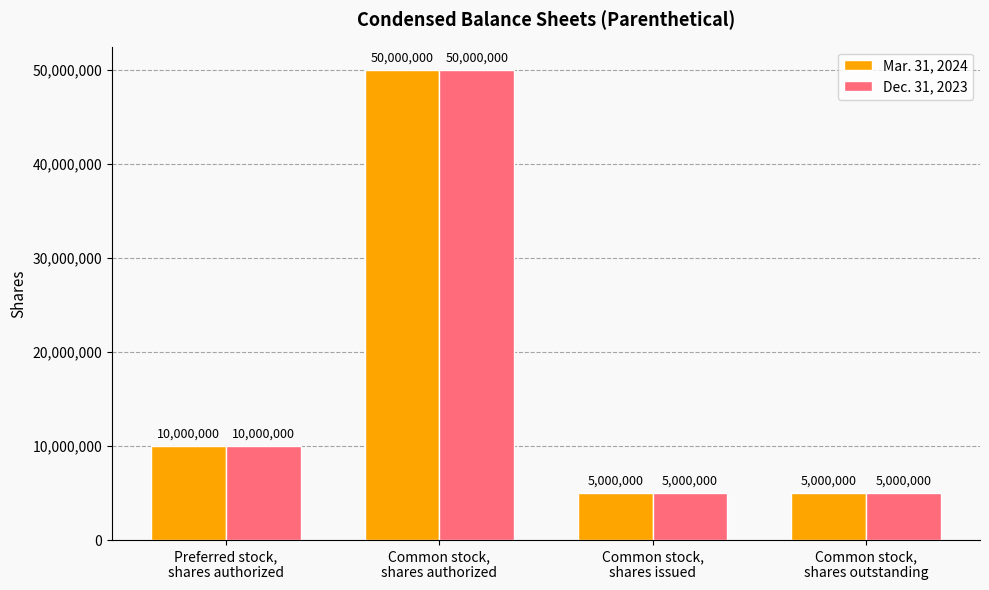

Reading left to right, extract all data points from this chart.

Mar. 31, 2024: 10000000	50000000	5000000	5000000
Dec. 31, 2023: 10000000	50000000	5000000	5000000